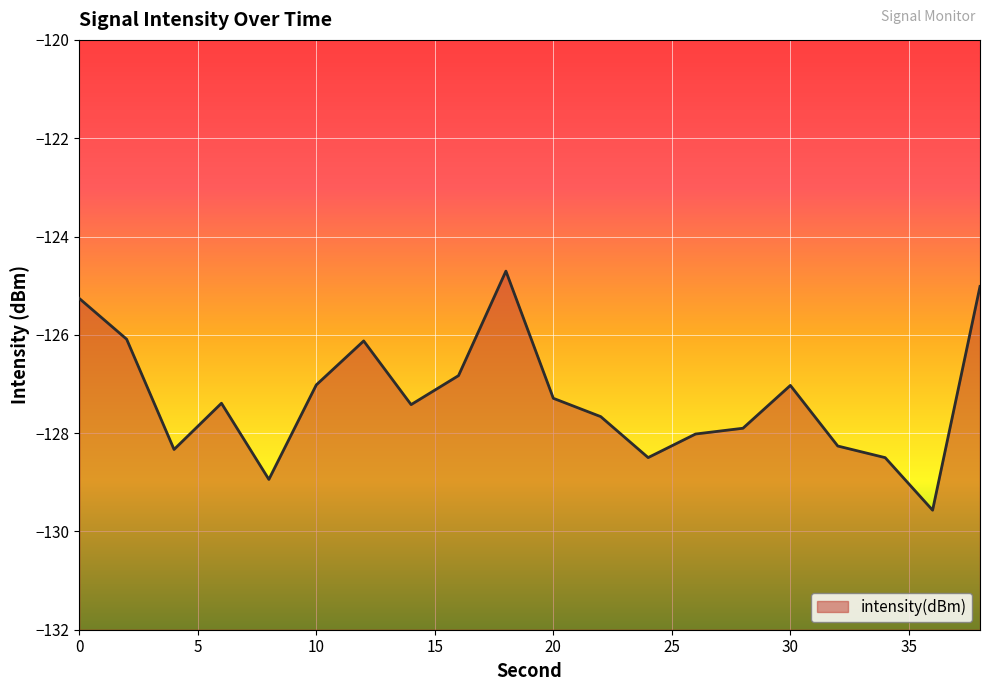

What is the average value?

-127.3